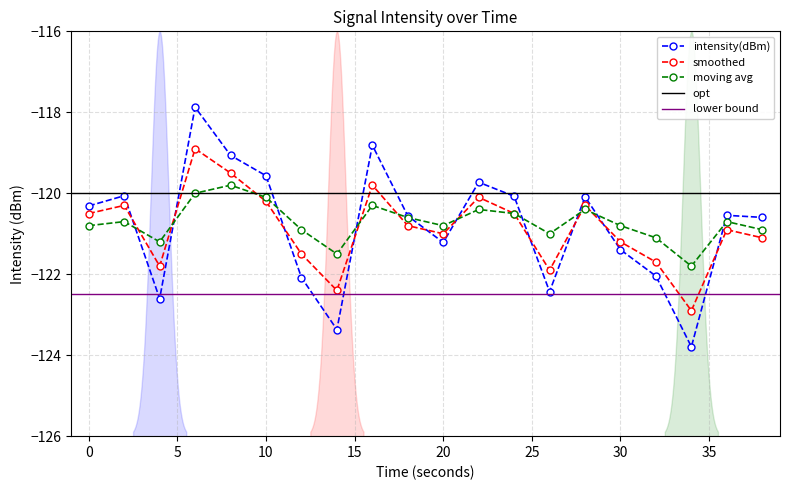

The intensity(dBm) series shows -119.1 at 8. True or false?

True